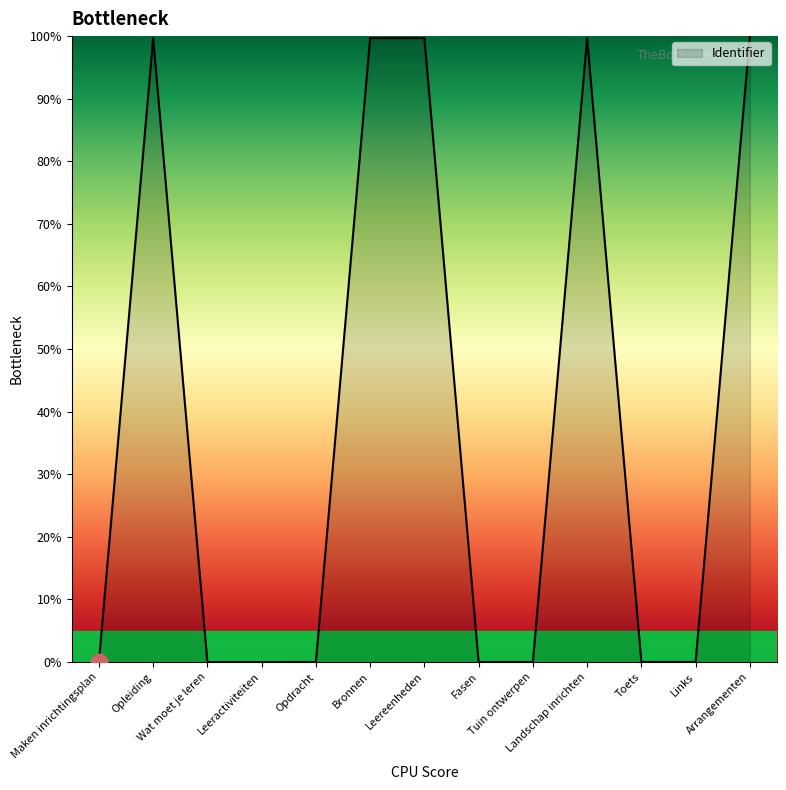

What is the maximum value shown in the chart?

100.0